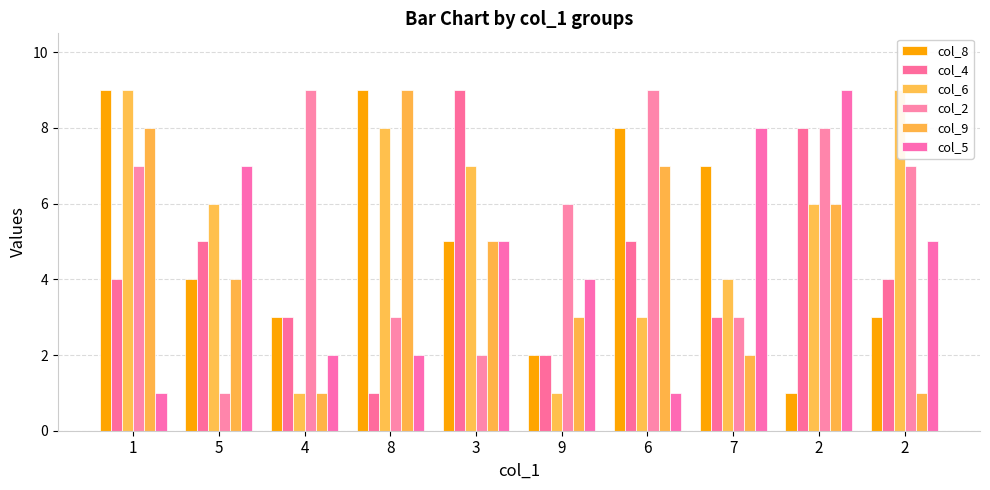

How many values in the col_5 series are below 5?

5